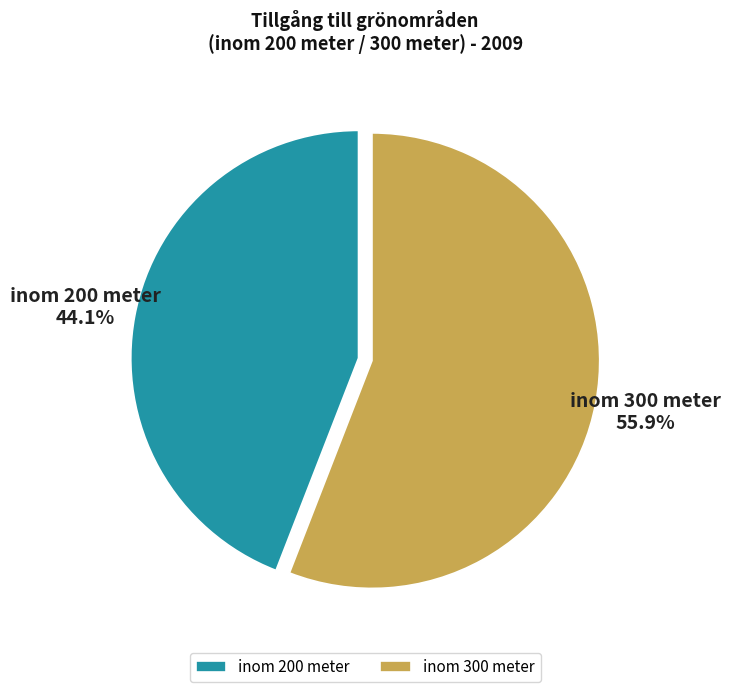

The inom 200 meter slice represents 44% of the pie. True or false?

True